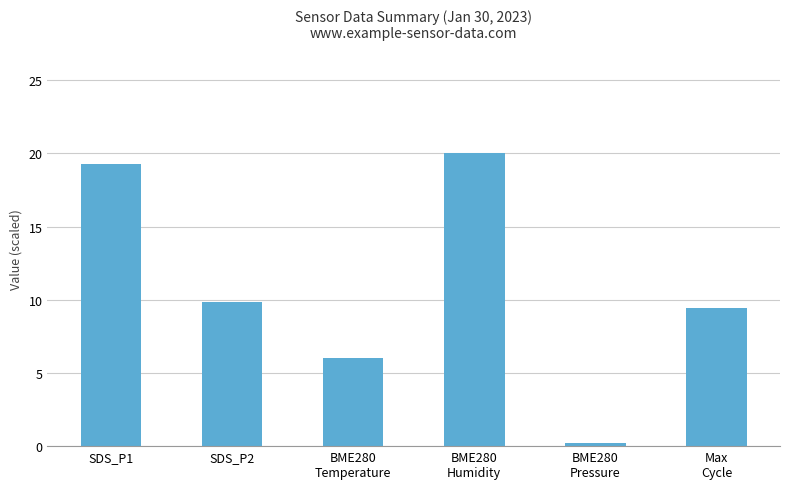

What is the label of the 1st bar from the left?

SDS_P1